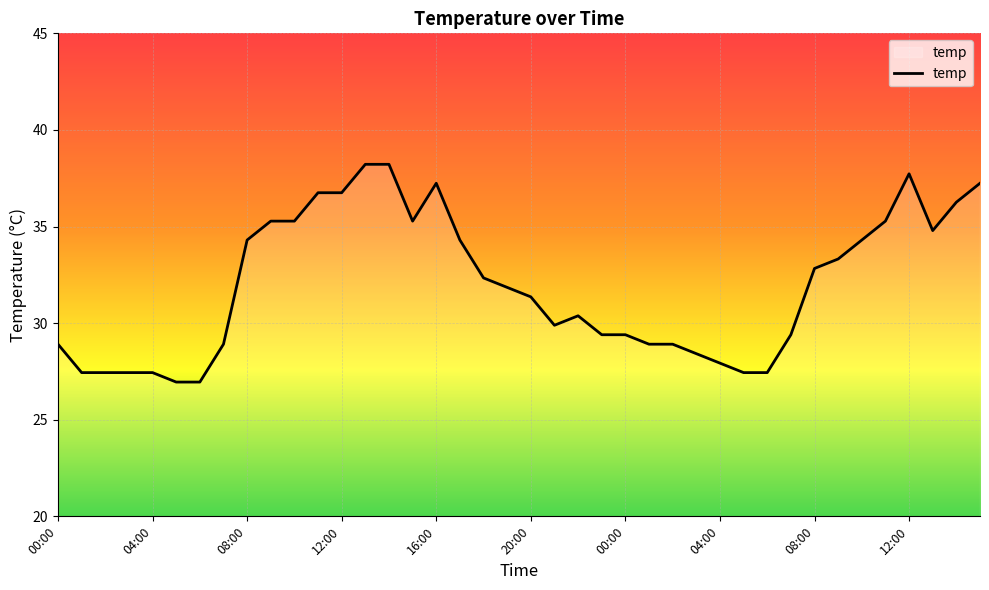

What is the maximum value shown in the chart?

38.2